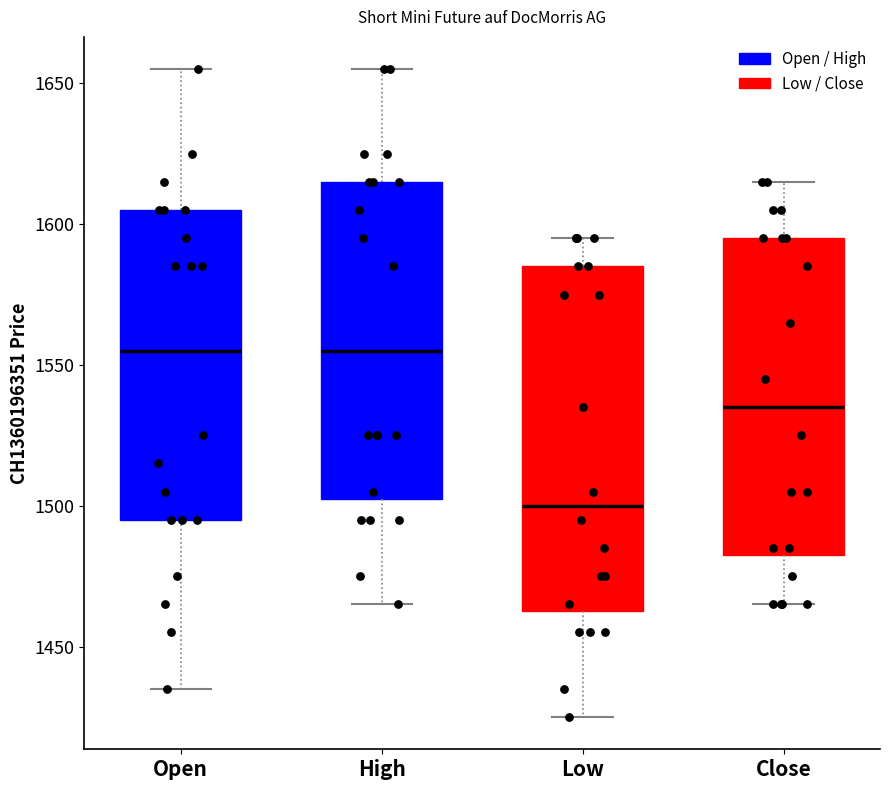

Reading left to right, transcribe this box plot: for each box, give where its median line is, the range the box spans, and where its two whiskers end, as read against the y-axis. The values are not printed on the chart, so give them approximately, as read against the axis.

Open: median 1555, box 1495 to 1605, whiskers 1435 to 1655
High: median 1555, box 1505 to 1615, whiskers 1465 to 1655
Low: median 1500, box 1465 to 1585, whiskers 1425 to 1595
Close: median 1535, box 1485 to 1595, whiskers 1465 to 1615